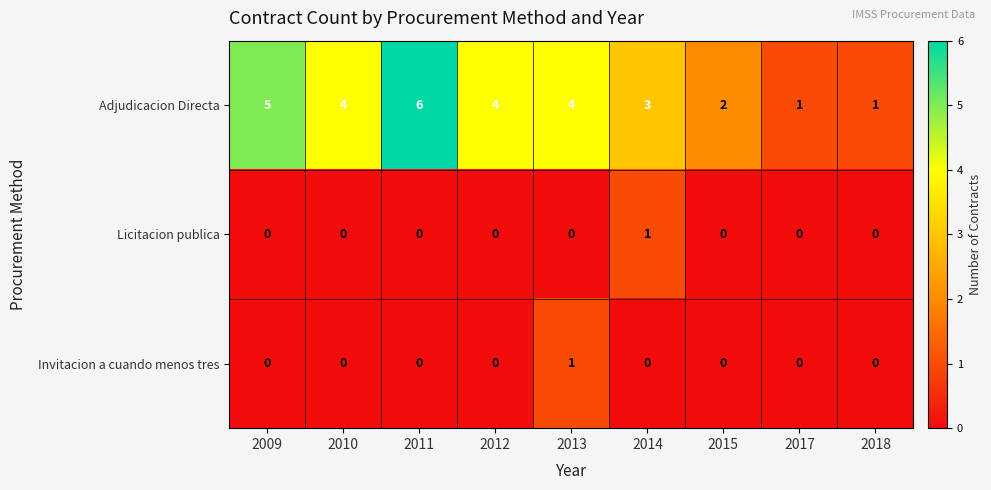

Reading right to left, extract all data points from this chart.

Adjudicacion Directa: 1	1	2	3	4	4	6	4	5
Licitacion publica: 0	0	0	1	0	0	0	0	0
Invitacion a cuando menos tres: 0	0	0	0	1	0	0	0	0